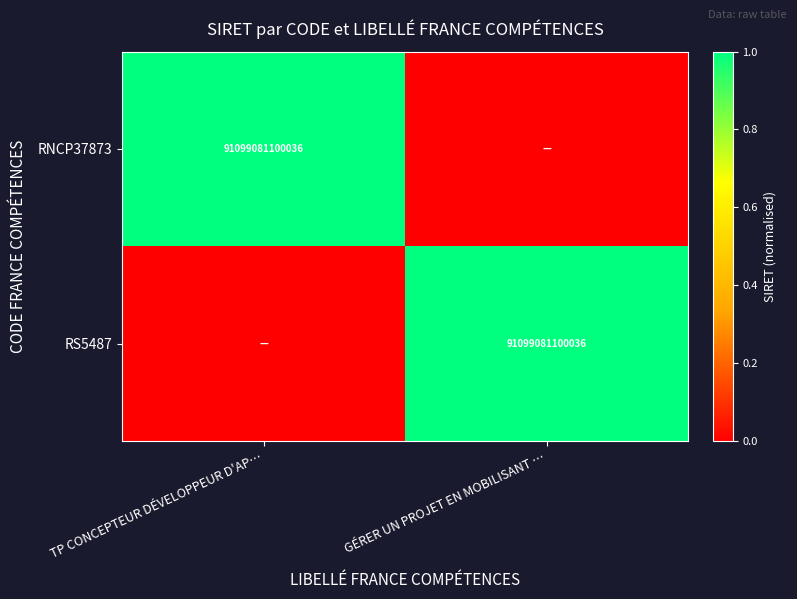

The value of RS5487 at GÉRER UN PROJET EN MOBILISANT … is 138235081453144. True or false?

False